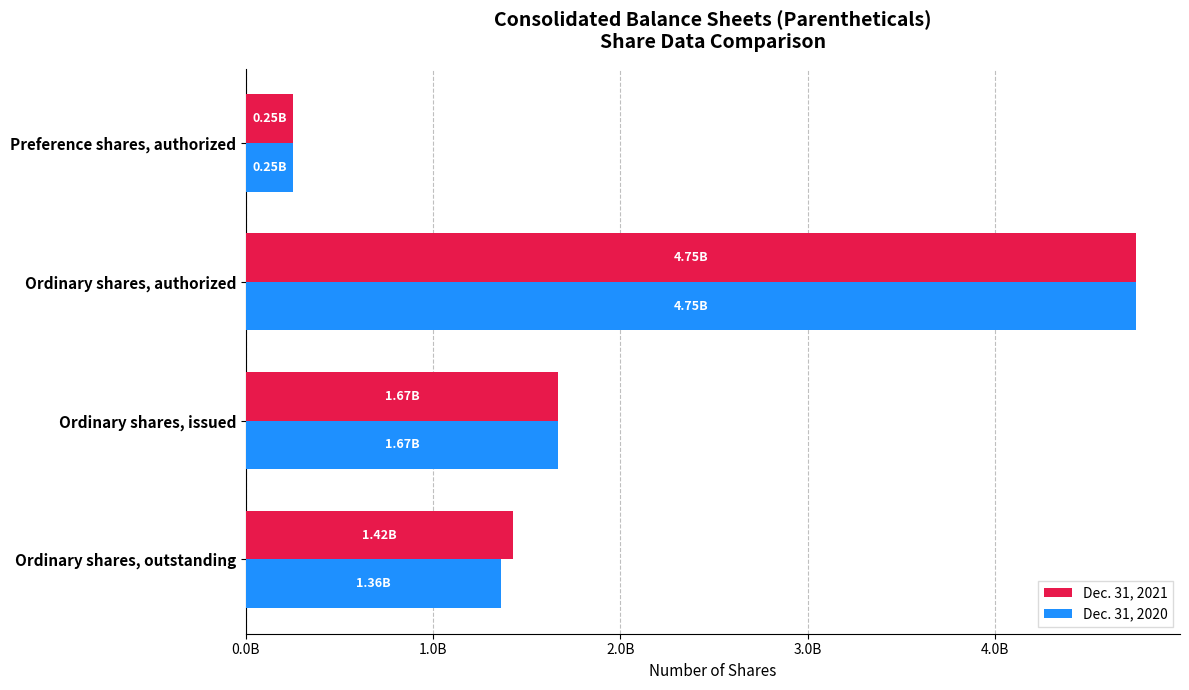

What are all the series names shown in the legend?

Dec. 31, 2021, Dec. 31, 2020